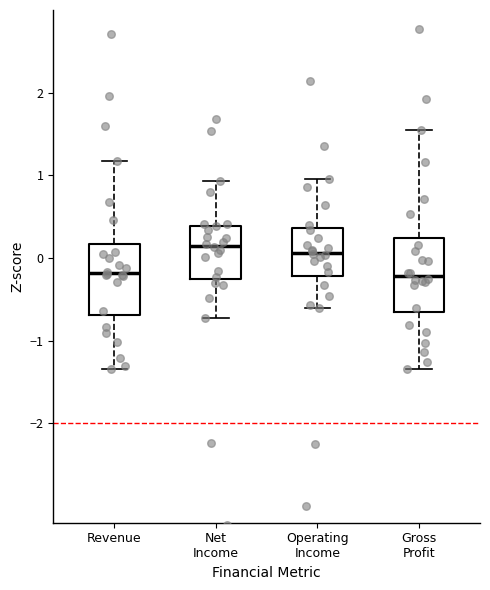

Where is the lower edge of the box for Revenue on the y-axis? The values are not printed on the chart, so give them approximately, as read against the axis.

-0.7